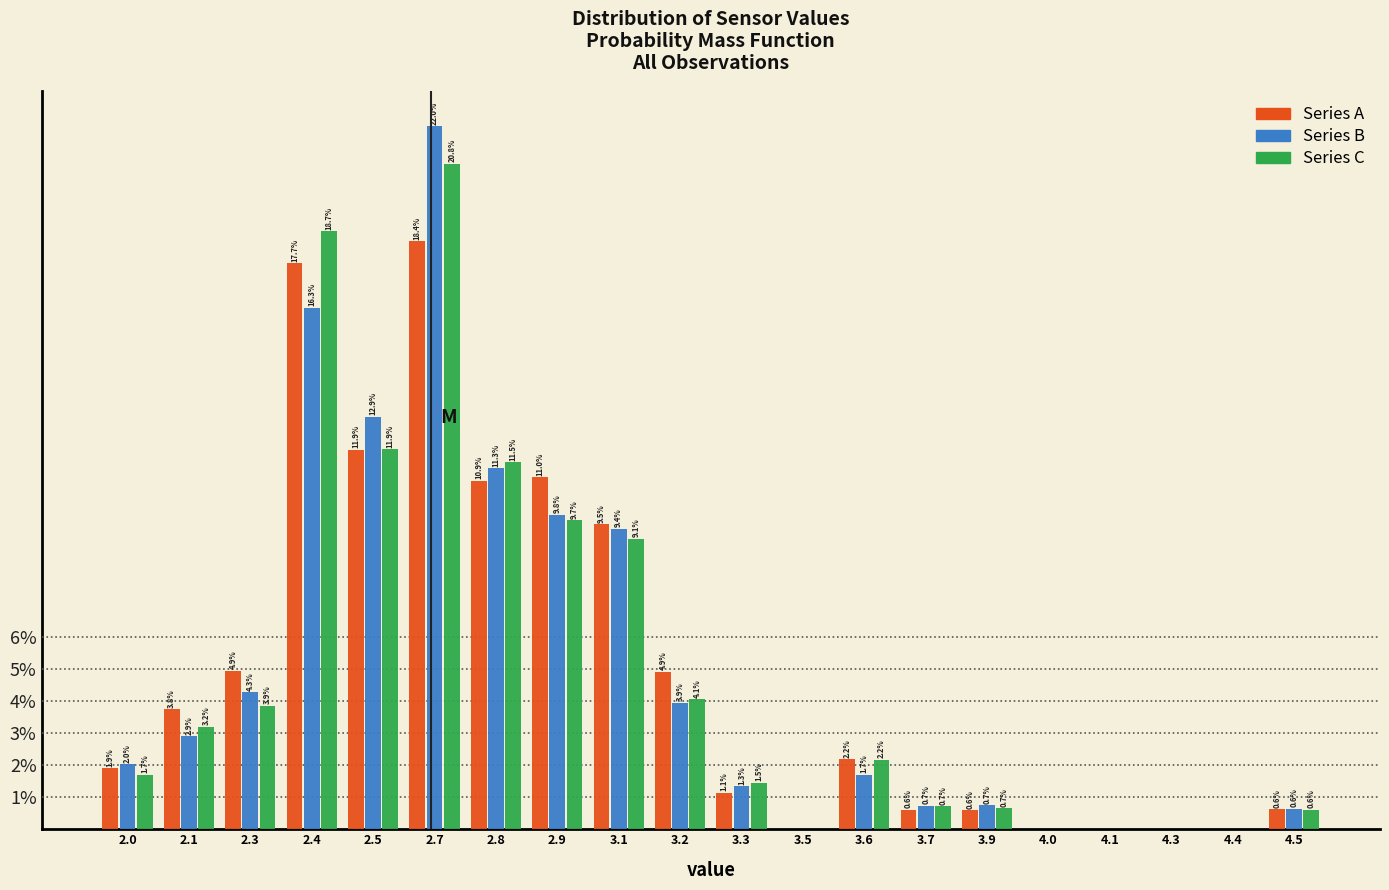

Reading left to right, list all the values displayed in this chart.

Series A: 2.0=1.9	2.1=3.8	2.3=4.9	2.4=17.7	2.5=11.9	2.7=18.4	2.8=10.9	2.9=11.0	3.1=9.5	3.2=4.9	3.3=1.1	3.5=0.0	3.6=2.2	3.7=0.6	3.9=0.6	4.0=0.0	4.1=0.0	4.3=0.0	4.4=0.0	4.5=0.6
Series B: 2.0=2.0	2.1=2.9	2.3=4.3	2.4=16.3	2.5=12.9	2.7=22.0	2.8=11.3	2.9=9.8	3.1=9.4	3.2=3.9	3.3=1.3	3.5=0.0	3.6=1.7	3.7=0.7	3.9=0.7	4.0=0.0	4.1=0.0	4.3=0.0	4.4=0.0	4.5=0.6
Series C: 2.0=1.7	2.1=3.2	2.3=3.9	2.4=18.7	2.5=11.9	2.7=20.8	2.8=11.5	2.9=9.7	3.1=9.1	3.2=4.1	3.3=1.5	3.5=0.0	3.6=2.2	3.7=0.7	3.9=0.7	4.0=0.0	4.1=0.0	4.3=0.0	4.4=0.0	4.5=0.6